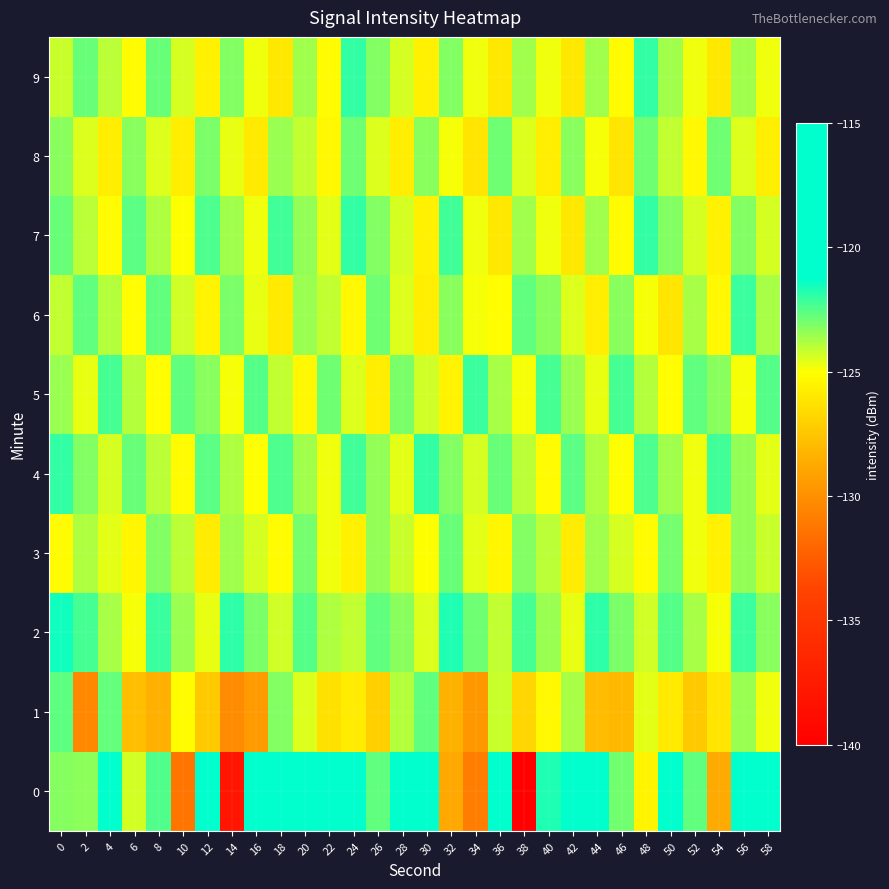

Between 42 and 12, which is larger?

42